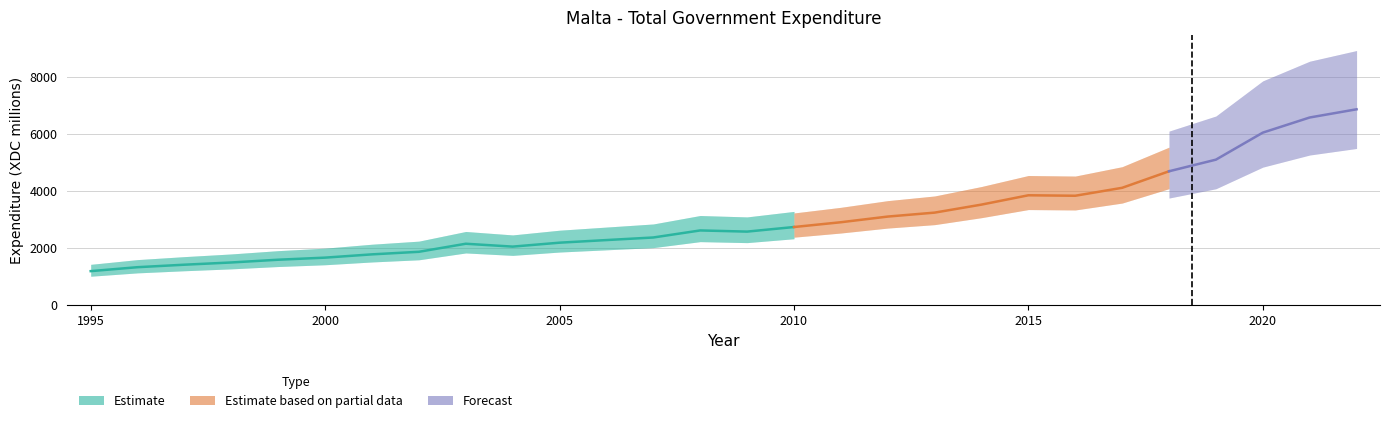

What is the ratio of the value at 2013 to the value at 2000?

1.9